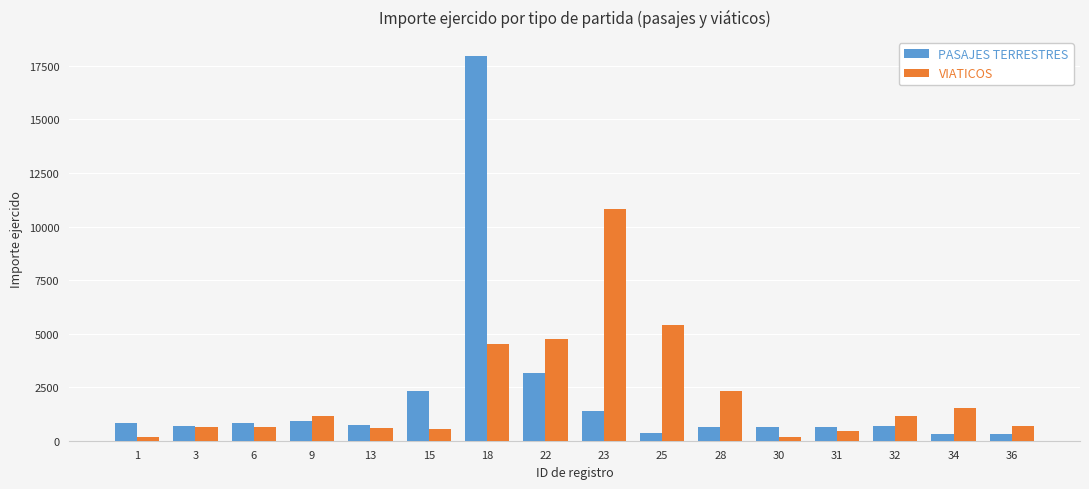

Does the chart contain any negative values?

No